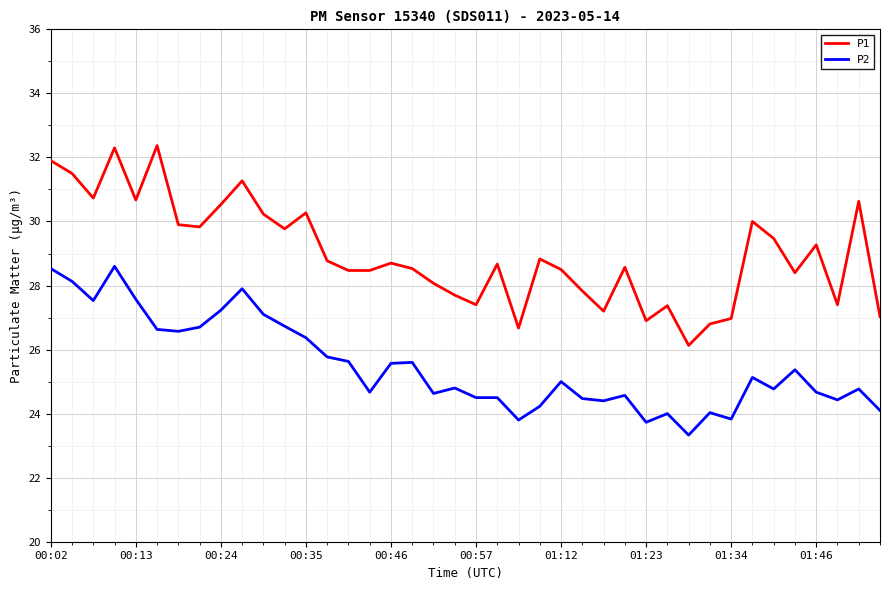

What are all the series names shown in the legend?

P1, P2